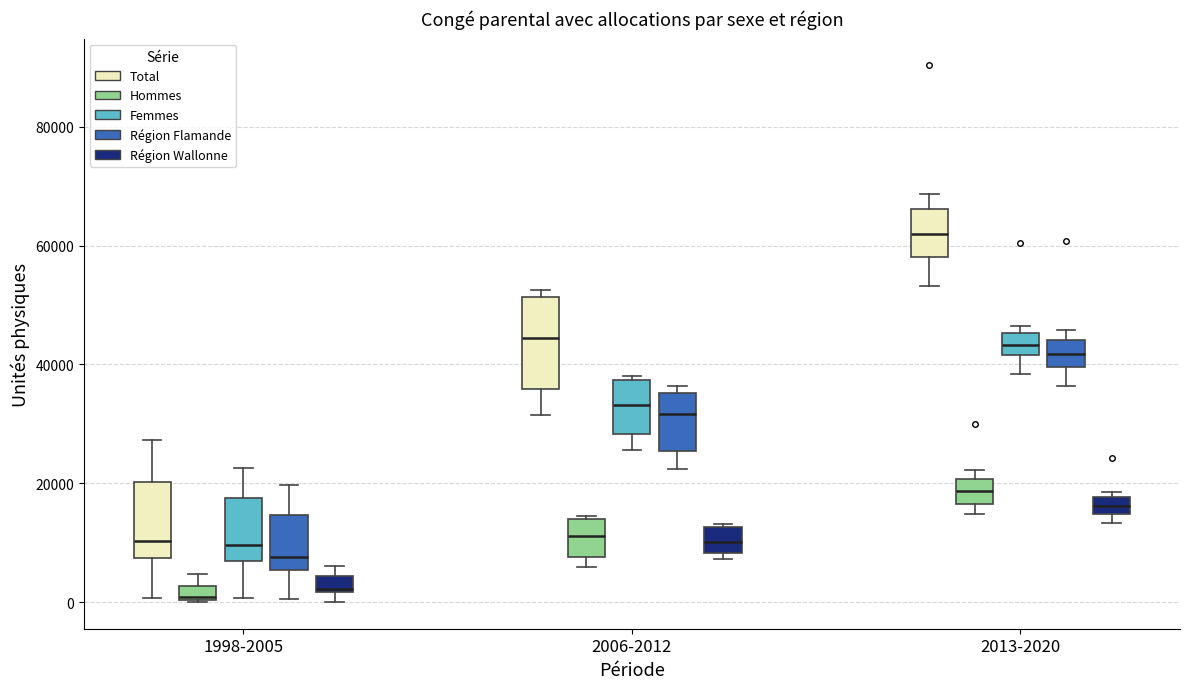

Comparing the boxes themselves (not the whiskers), which one is the tallest?

2006-2012 (Total)